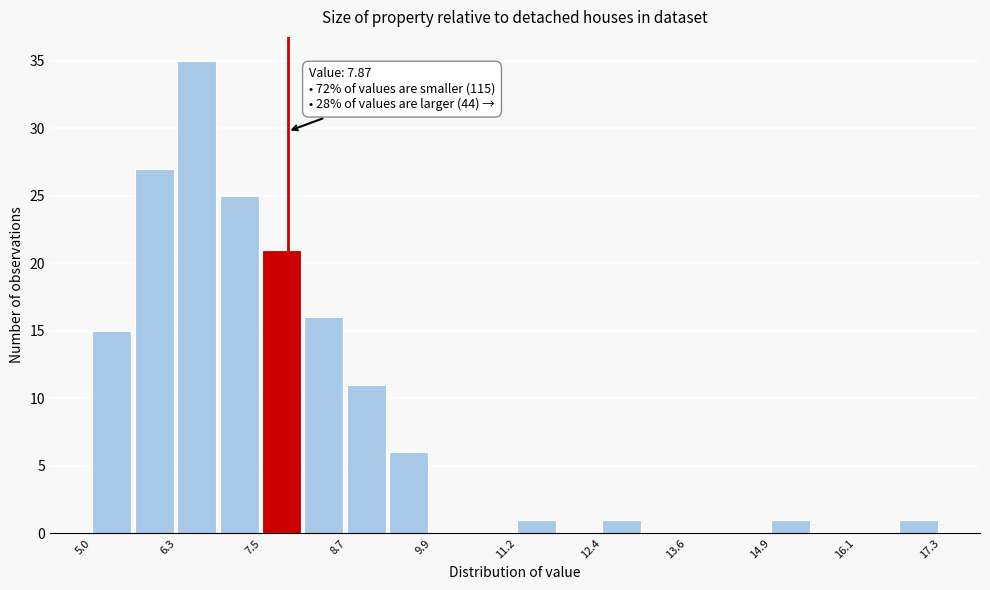

Around what value on the x-axis is the tallest bar? Give the approximate position of its centre, as read against the axis.

6.6